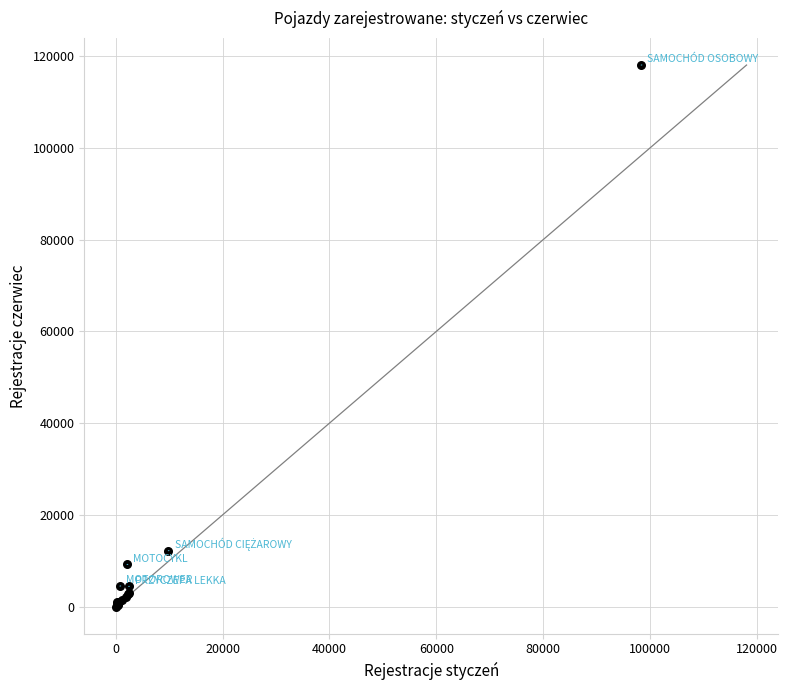

What Y value in the scatter plot is closest to 59049?

12185